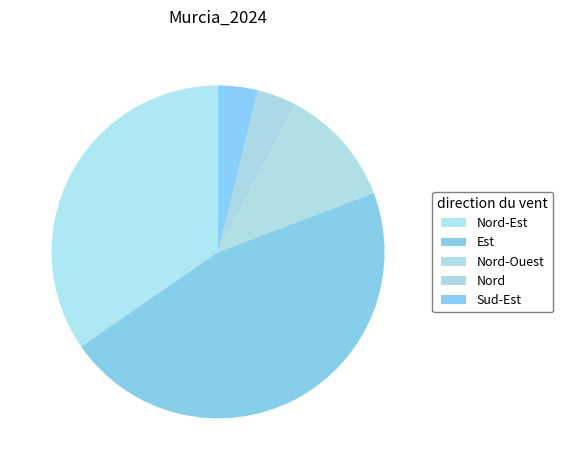

What is the change in value from Nord-Est to Nord-Ouest?

-6